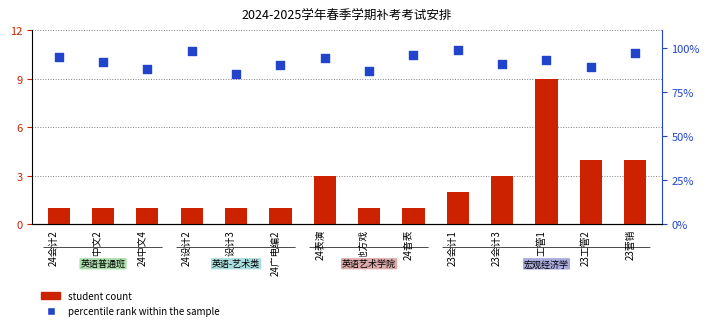

What is the total value across all series at 23会计3?

94